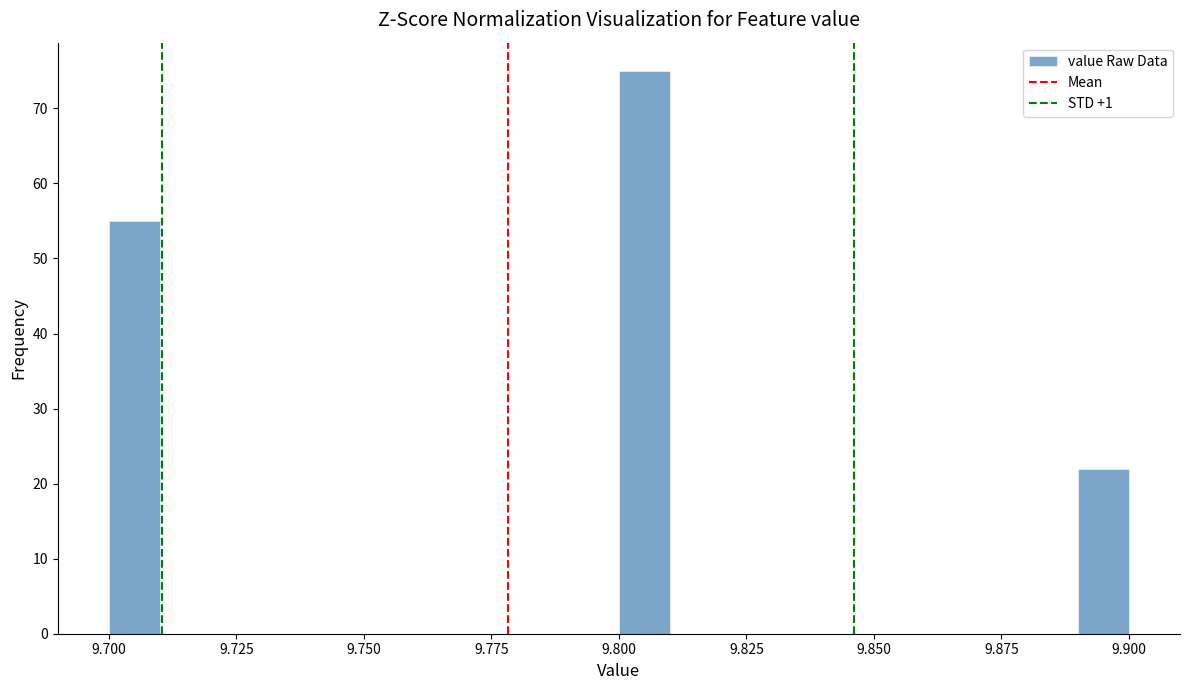

Read against the x-axis, roughly where is the centre of the tallest bar?

9.805